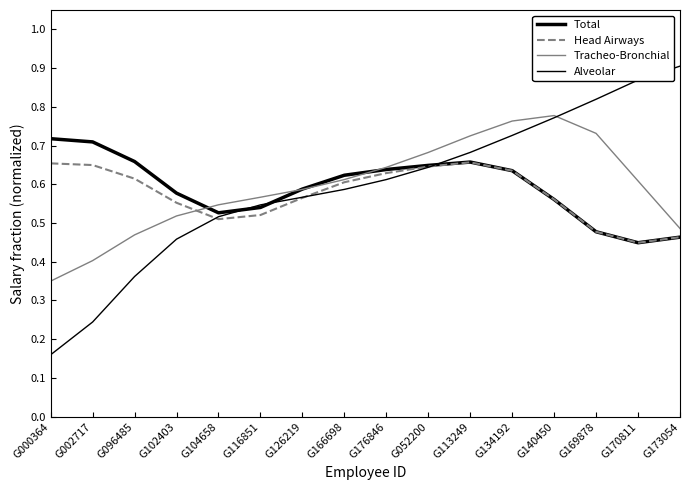

Reading left to right, extract all data points from this chart.

Total: 0.7	0.7	0.7	0.6	0.5	0.5	0.6	0.6	0.6	0.6	0.7	0.6	0.6	0.5	0.4	0.5
Head Airways: 0.7	0.6	0.6	0.6	0.5	0.5	0.6	0.6	0.6	0.6	0.7	0.6	0.6	0.5	0.4	0.5
Tracheo-Bronchial: 0.4	0.4	0.5	0.5	0.5	0.6	0.6	0.6	0.6	0.7	0.7	0.8	0.8	0.7	0.6	0.5
Alveolar: 0.2	0.2	0.4	0.5	0.5	0.5	0.6	0.6	0.6	0.6	0.7	0.7	0.8	0.8	0.9	0.9